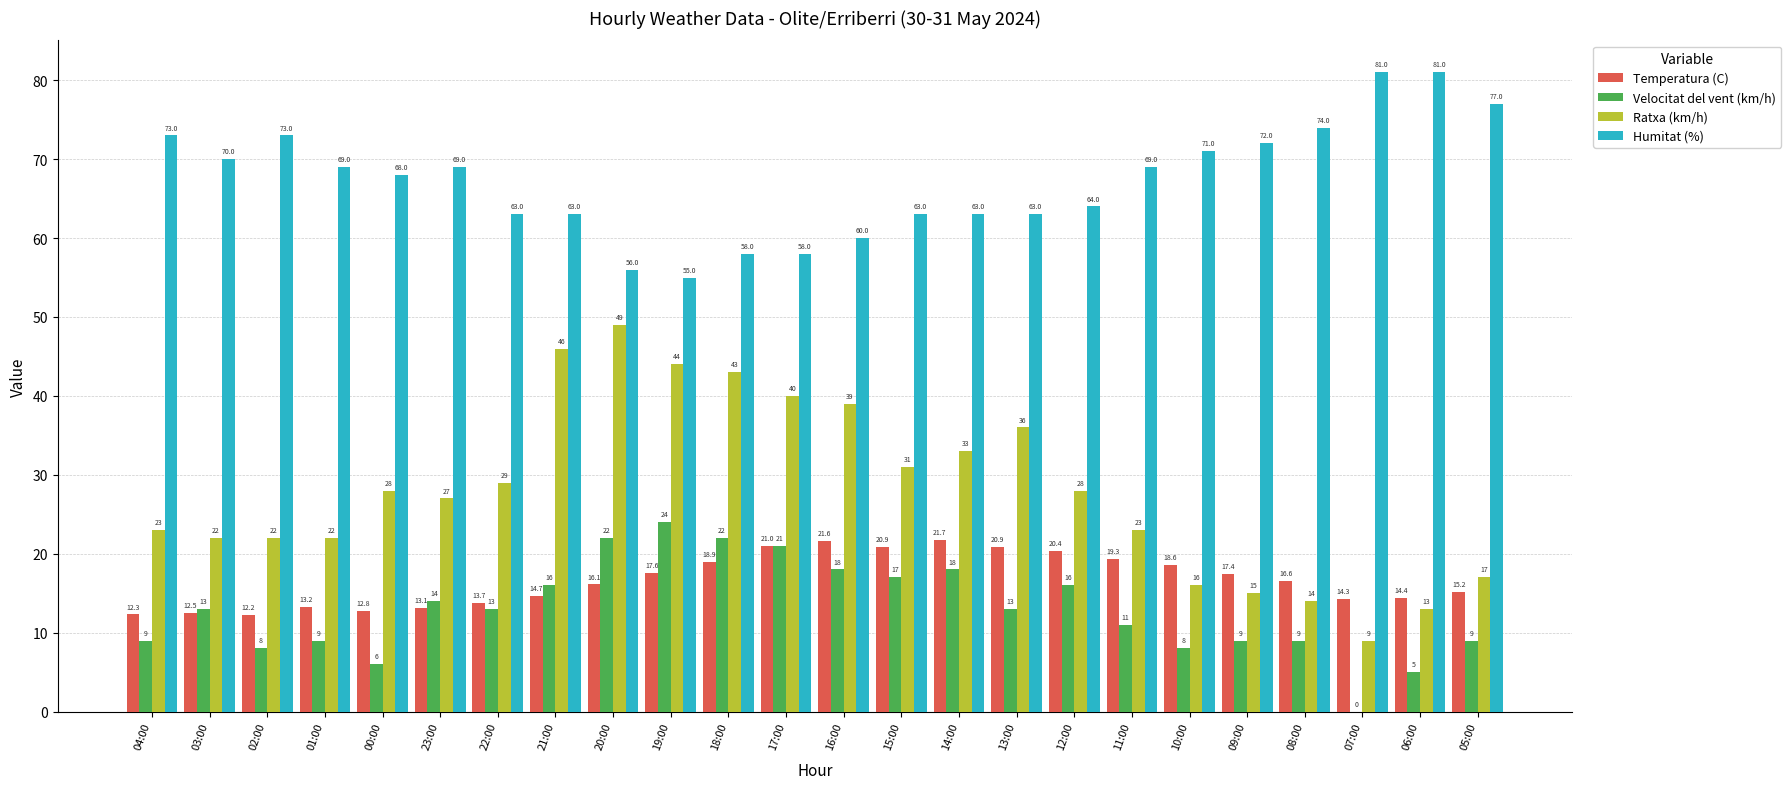

Count the number of data series in this chart.

4